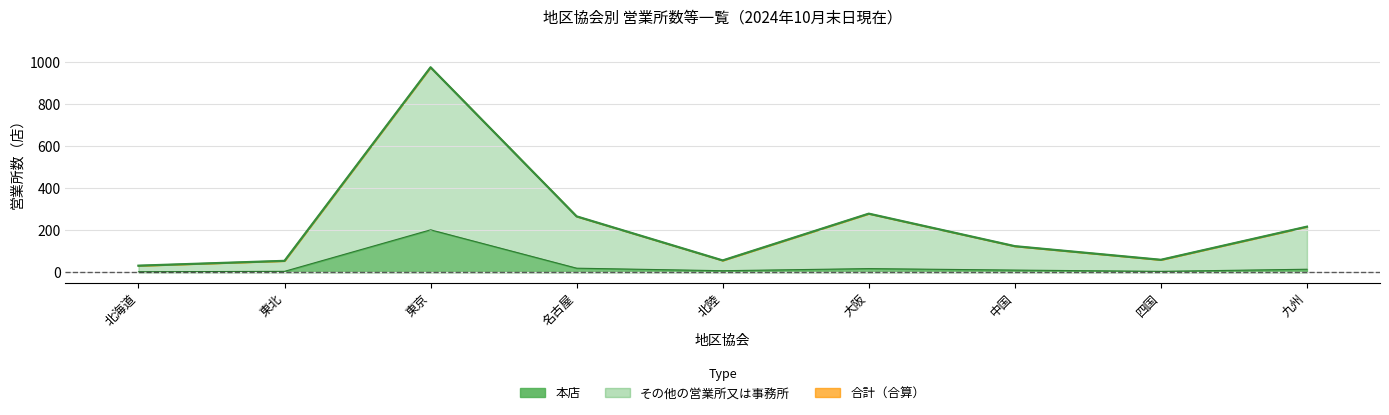

List the series in order of their peak value, highest first.

その他の営業所又は事務所, 合計, 本店